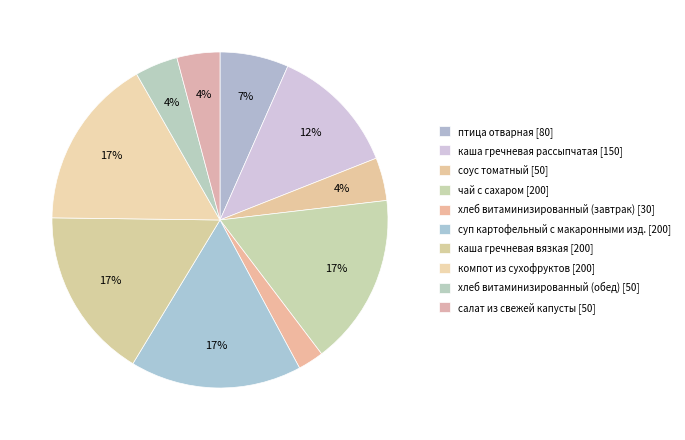

To the nearest percent, what is the difference between the largest and smallest slice percentages?

14%